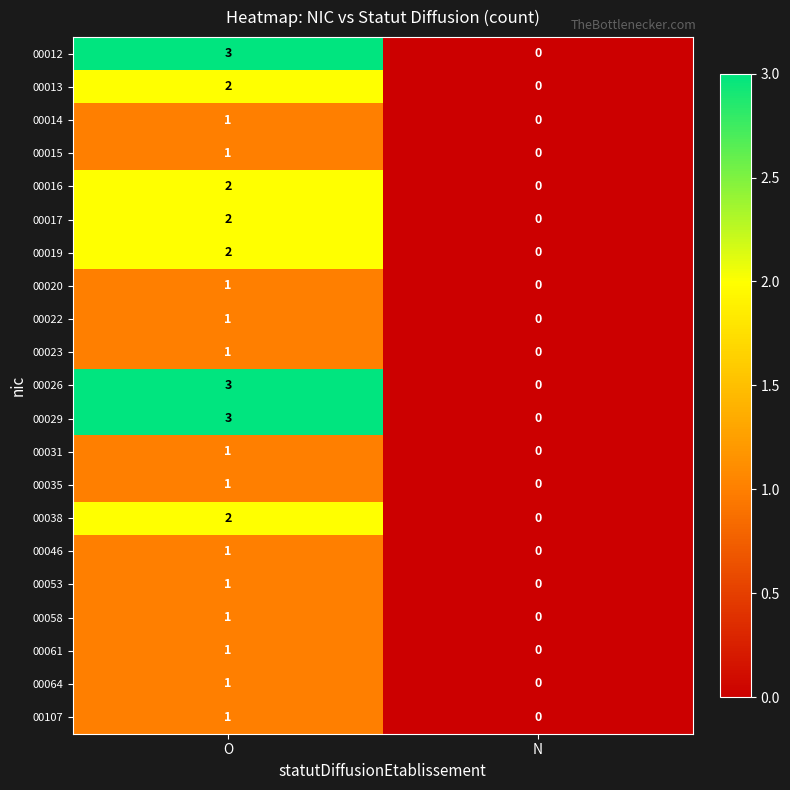

What is the maximum value shown in the chart?

3